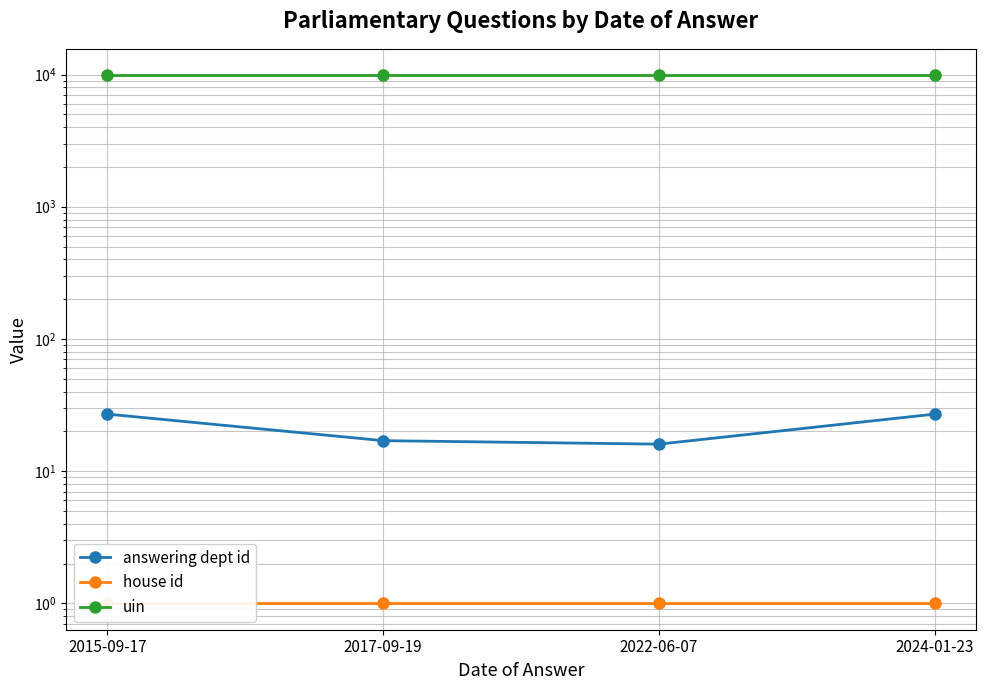

What is the difference between the answering dept id values at 2024-01-23 and 2022-06-07?

11